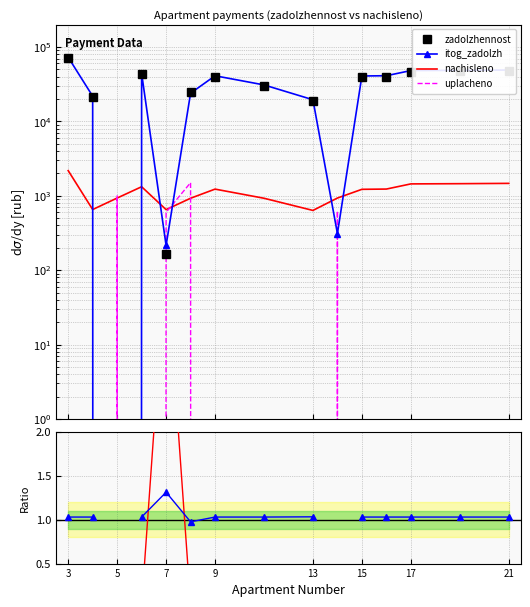

What is the value of the nachisleno point at the 12th from the left?

1231.0